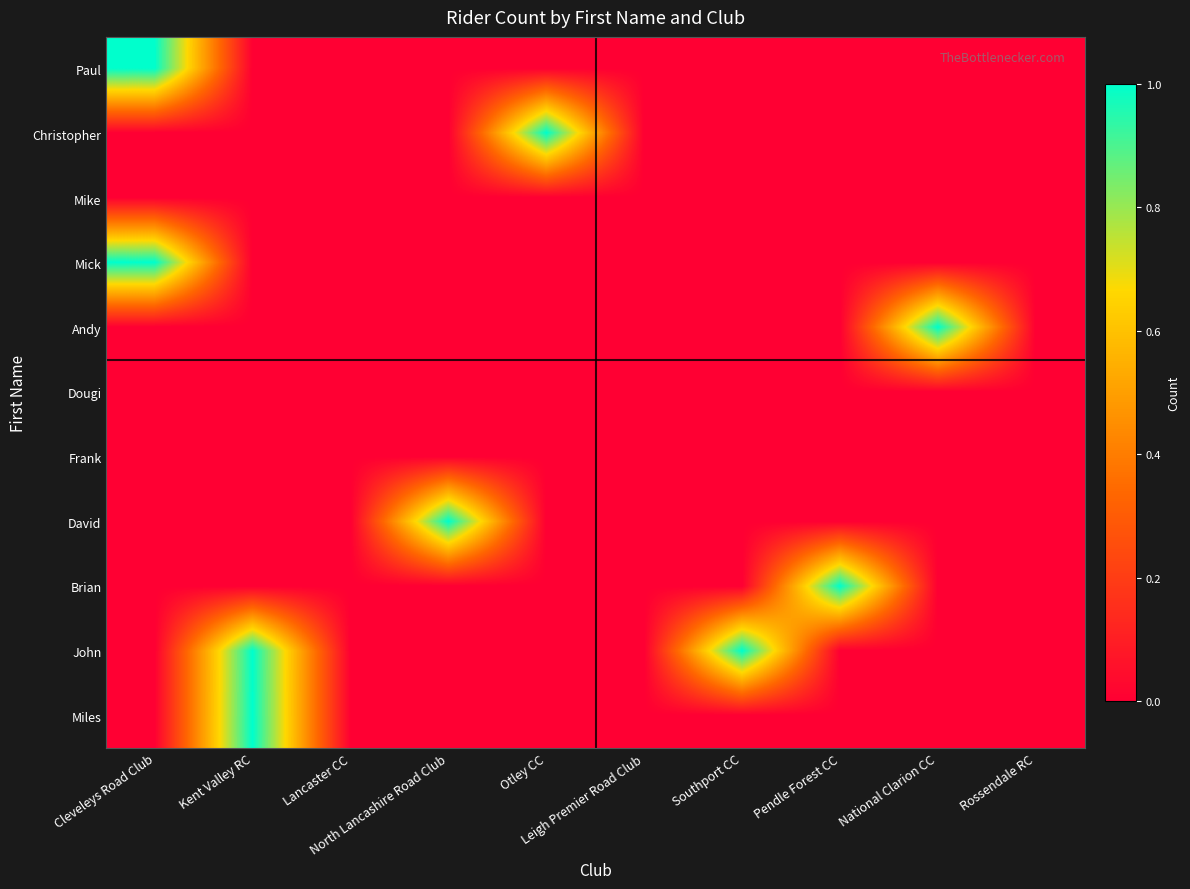

Which series changed the most between Lancaster CC and Southport CC?

John